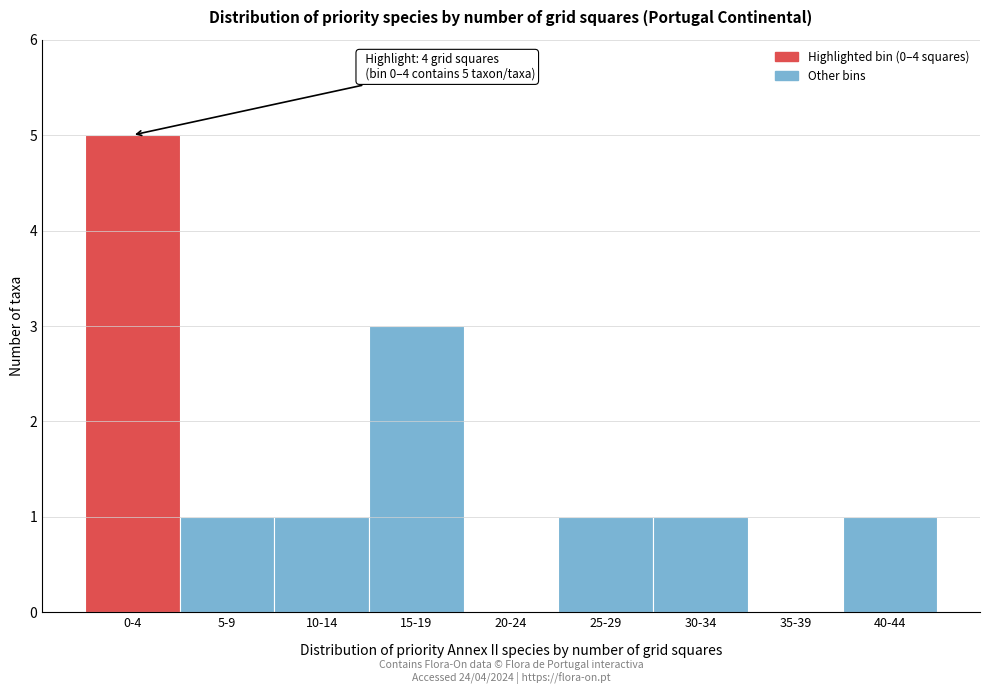

Reading right to left, what are all the values shown in this chart?

40-44=1	35-39=0	30-34=1	25-29=1	20-24=0	15-19=3	10-14=1	5-9=1	0-4=5